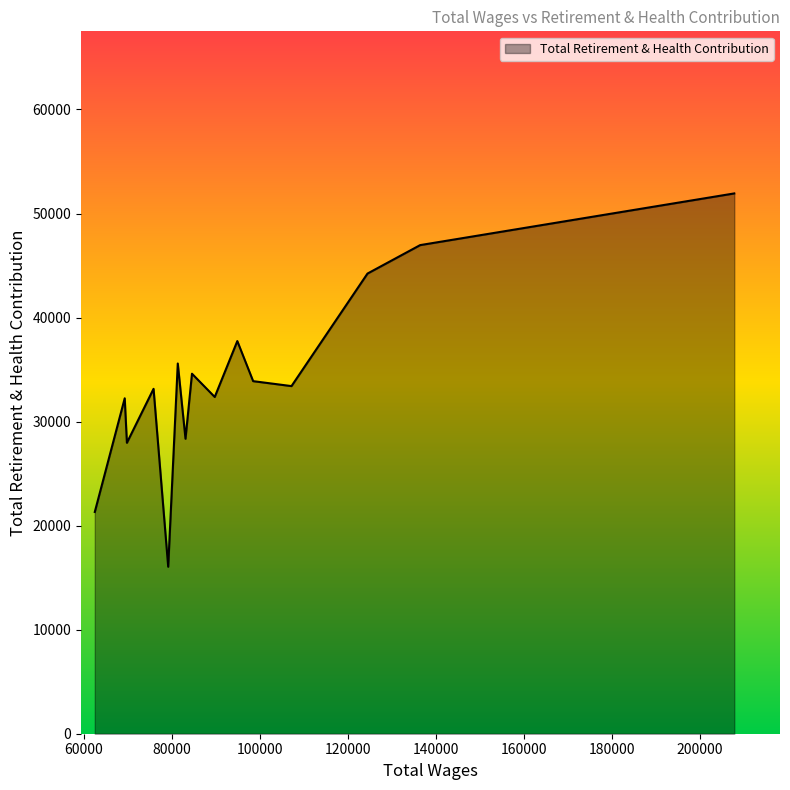

What is the minimum value shown in the chart?

16048